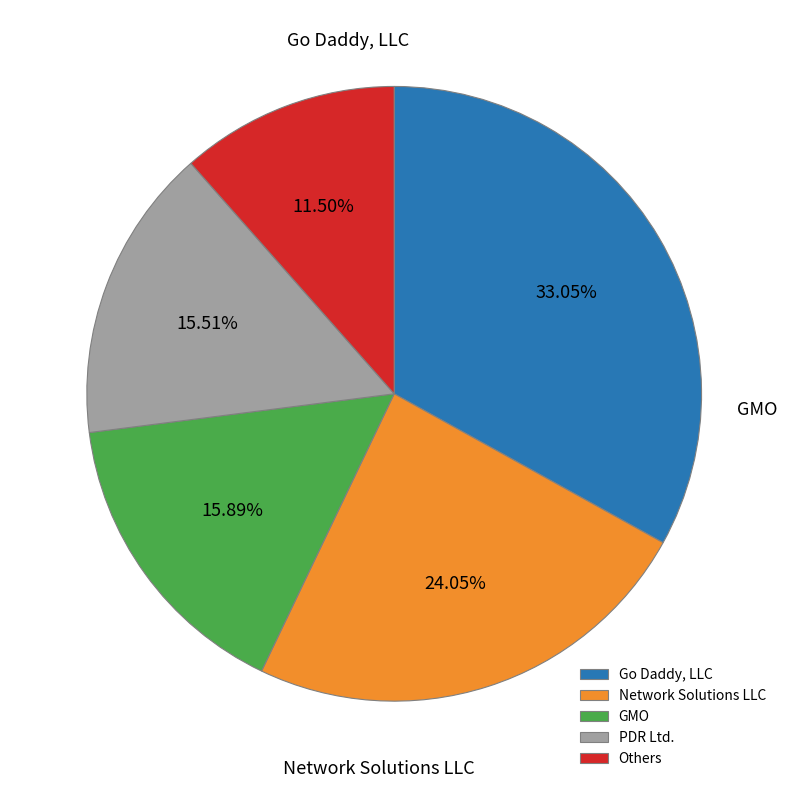

Which slice is the largest?

Go Daddy, LLC